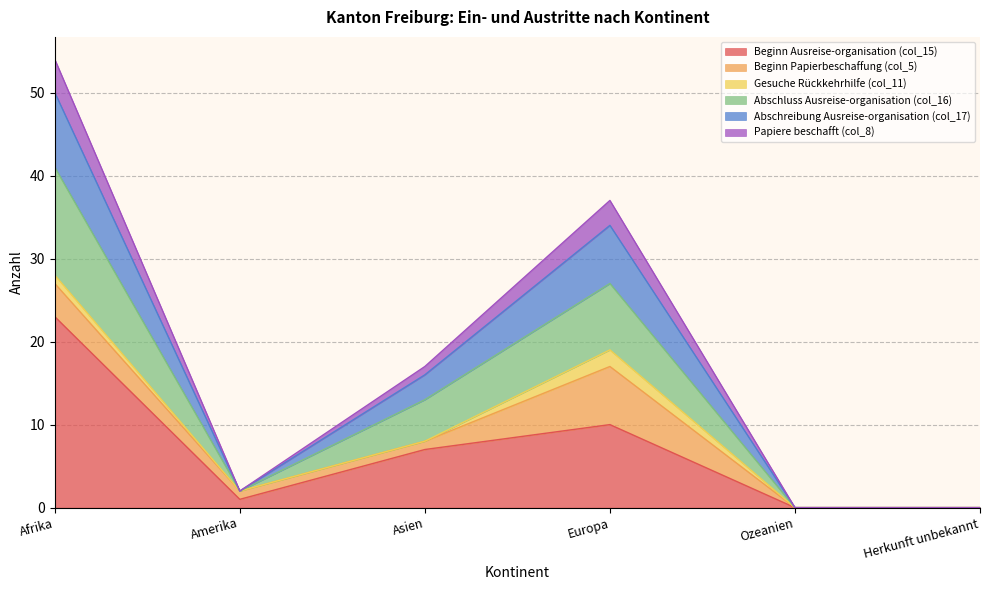

True or false: Abschreibung Ausreise-organisation (col_17) and Abschluss Ausreise-organisation (col_16) cross at least once.

False